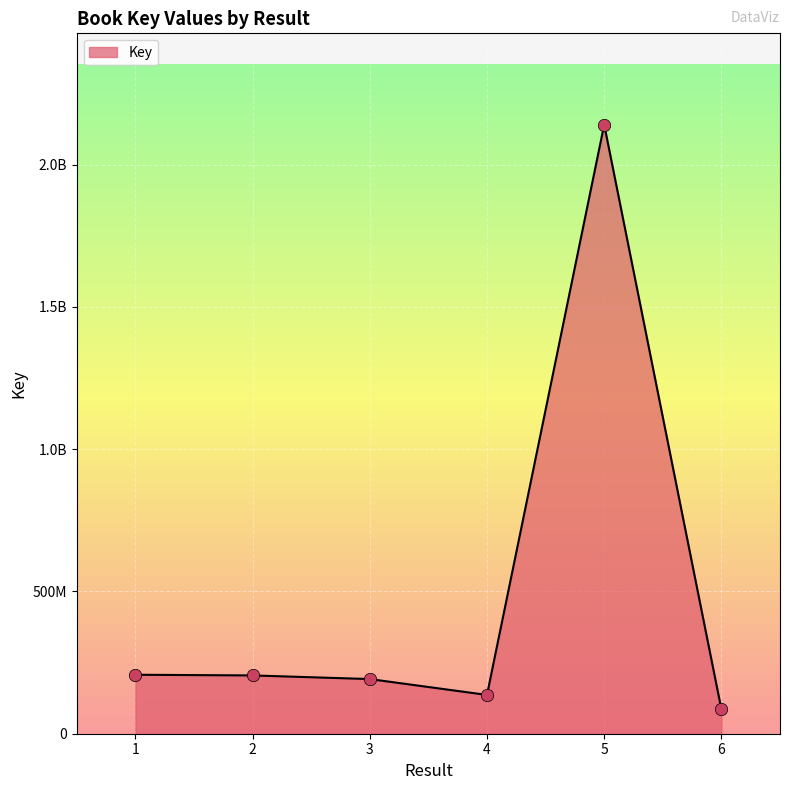

Which has a higher value, 4 or 2?

2